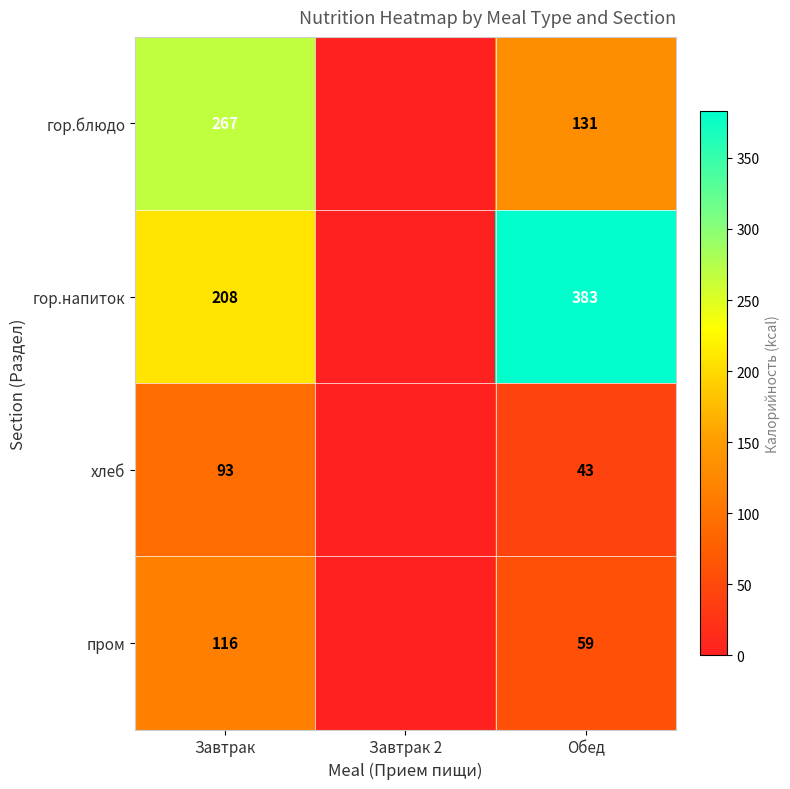

True or false: гор.блюдо has a value of 131 at Обед.

True